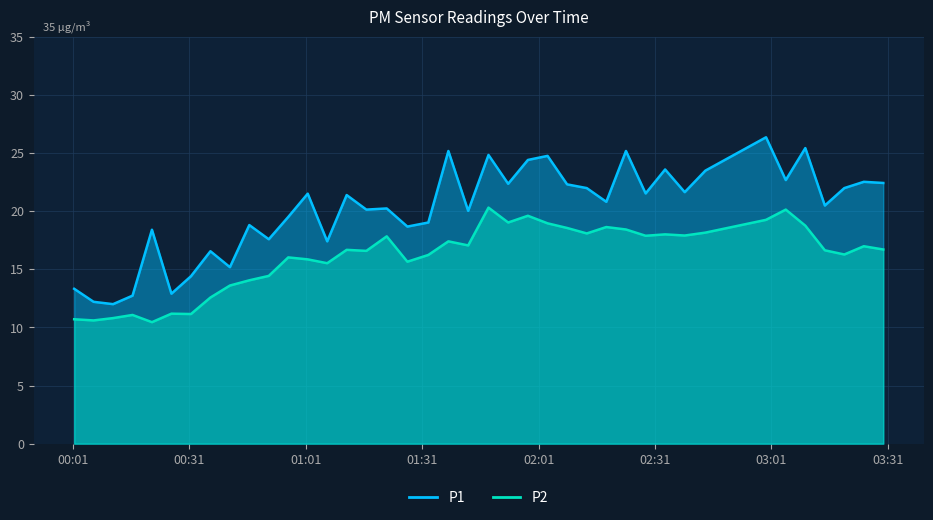

Rank the series by their maximum value, from highest to lowest.

P1, P2